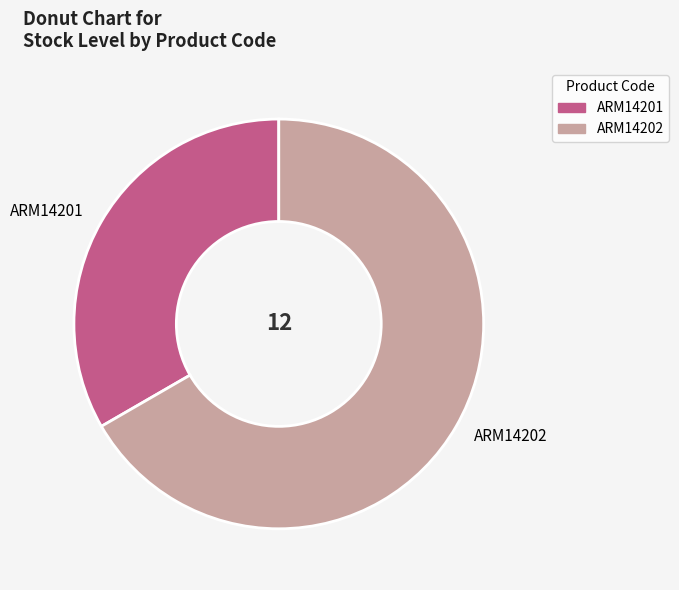

Which has a higher value, ARM14202 or ARM14201?

ARM14202